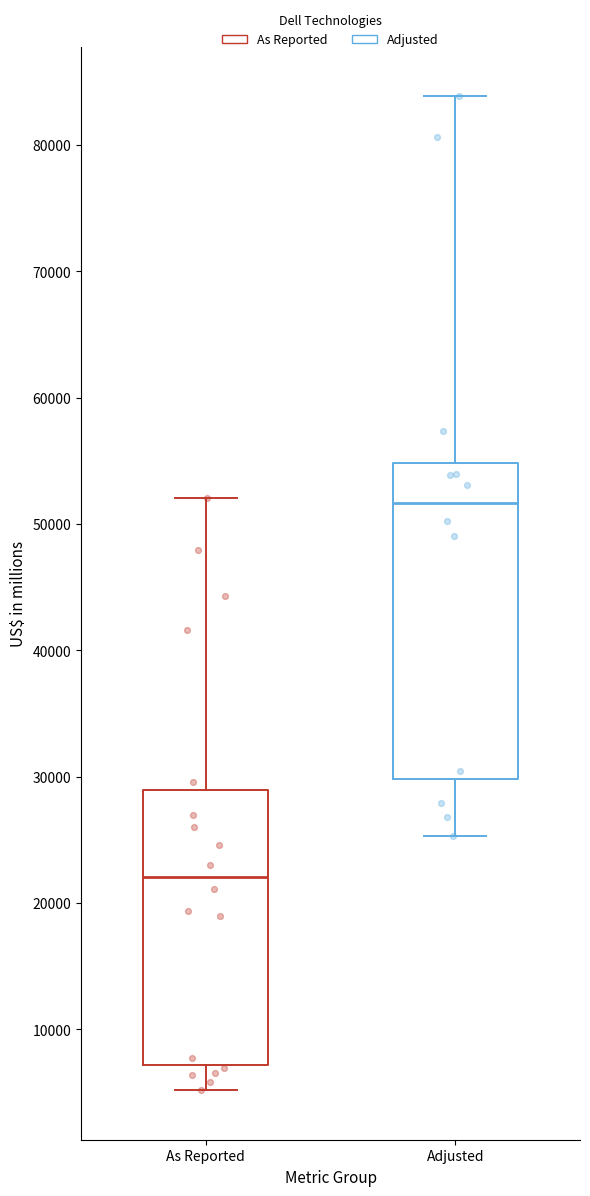

Which box's median line is the highest?

Adjusted